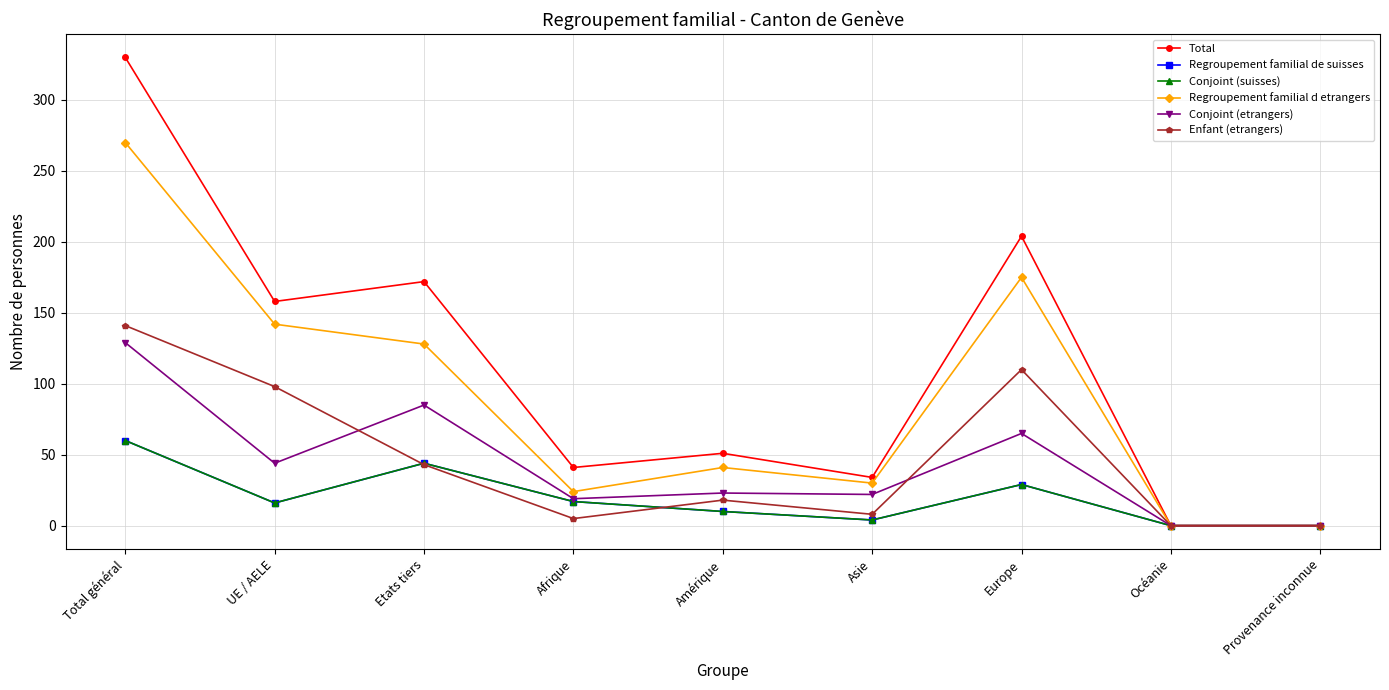

How many interior local valleys does the Regroupement familial de suisses series have?

2